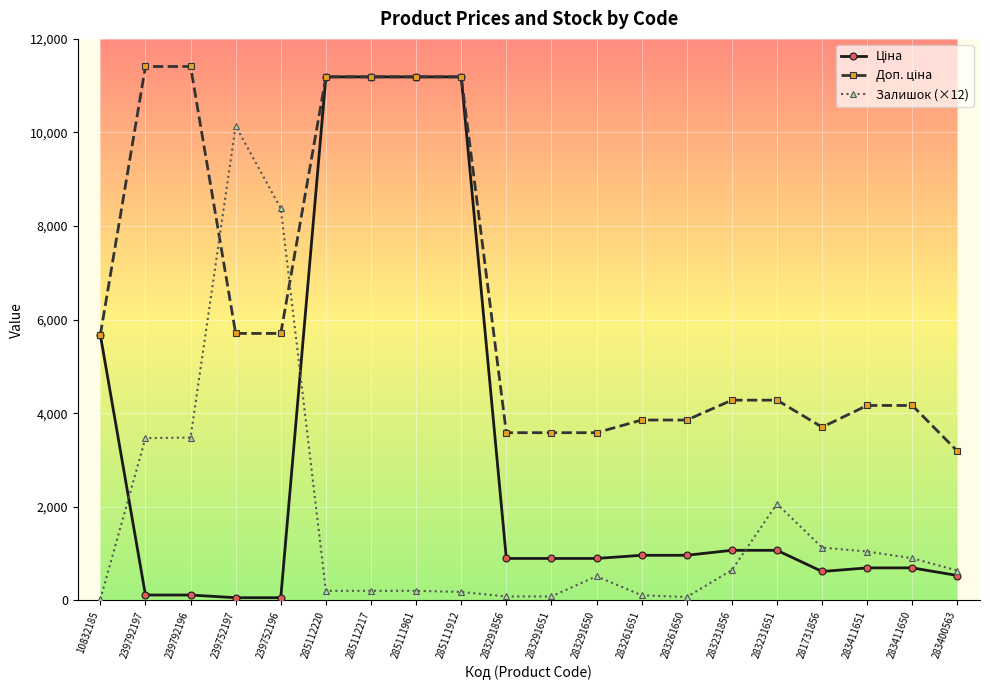

What is the label of the 18th point from the right?

239792196